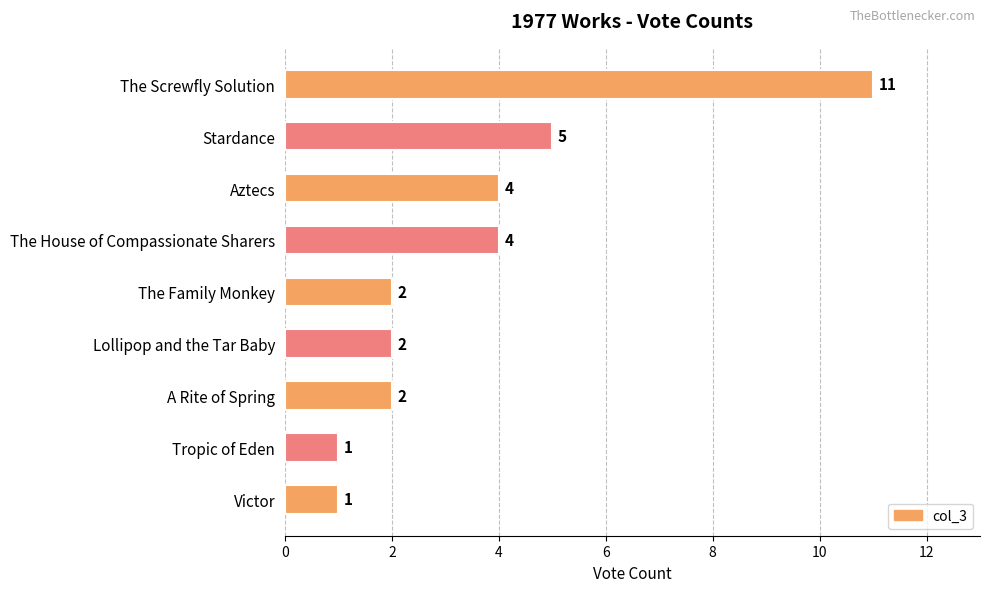

What is the ratio of the value at Victor to the value at The Family Monkey?

0.5